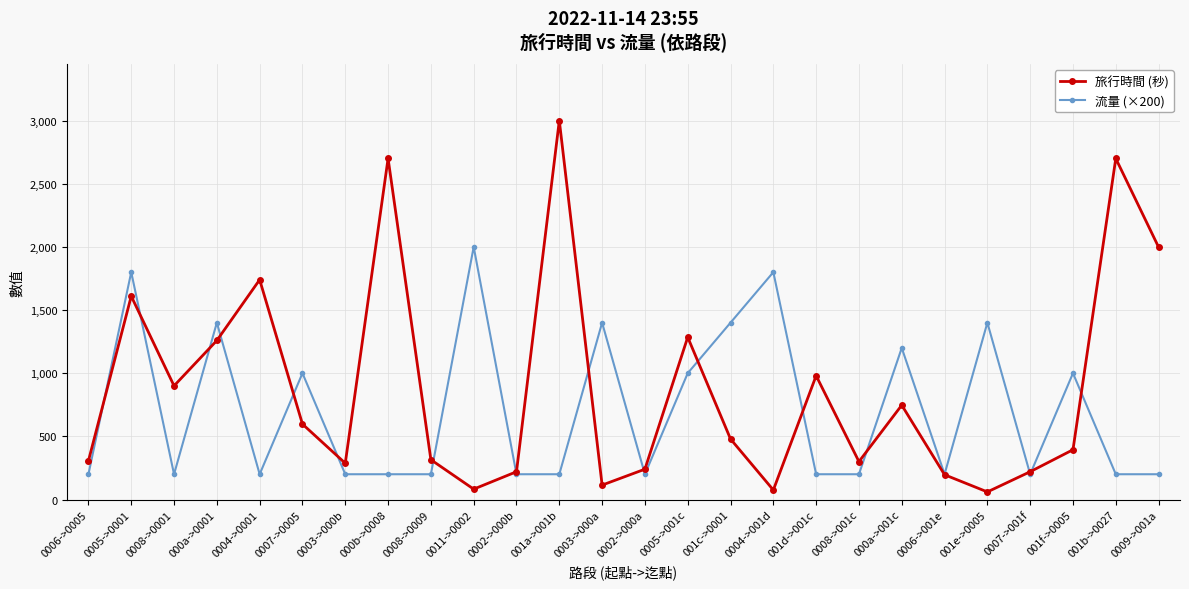

What is the label of the 14th point from the left?

0002->000a